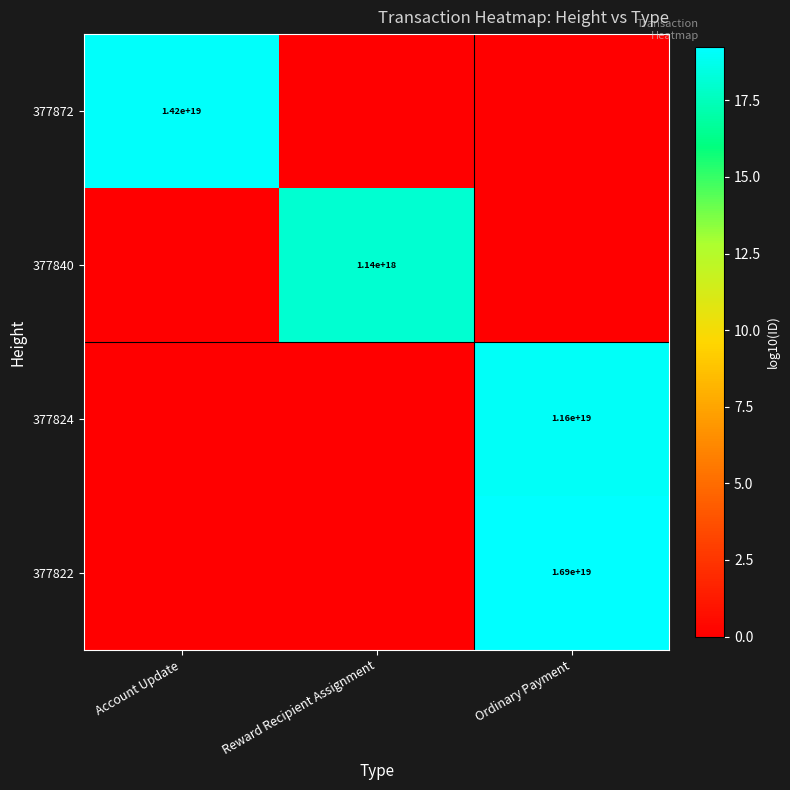

Is it true that 377822 equals 9341701902676652032 at Ordinary Payment?

False